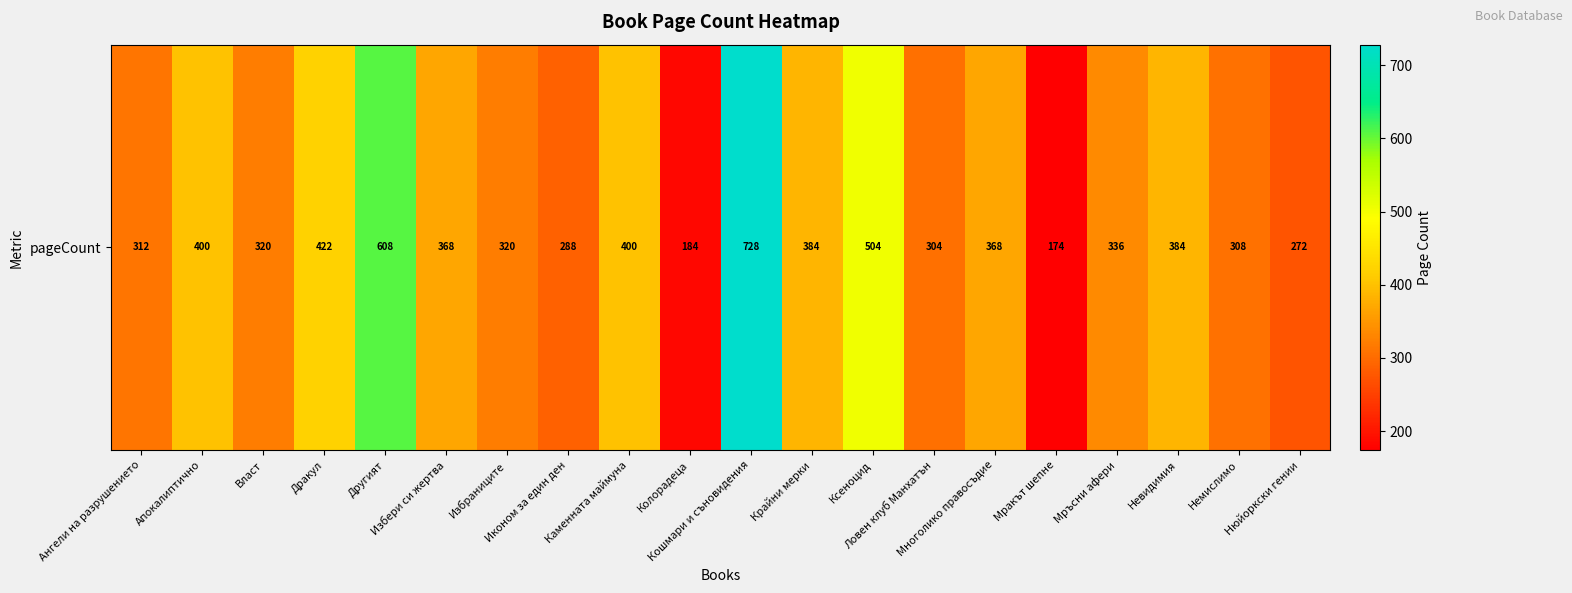

What is the average value?

369